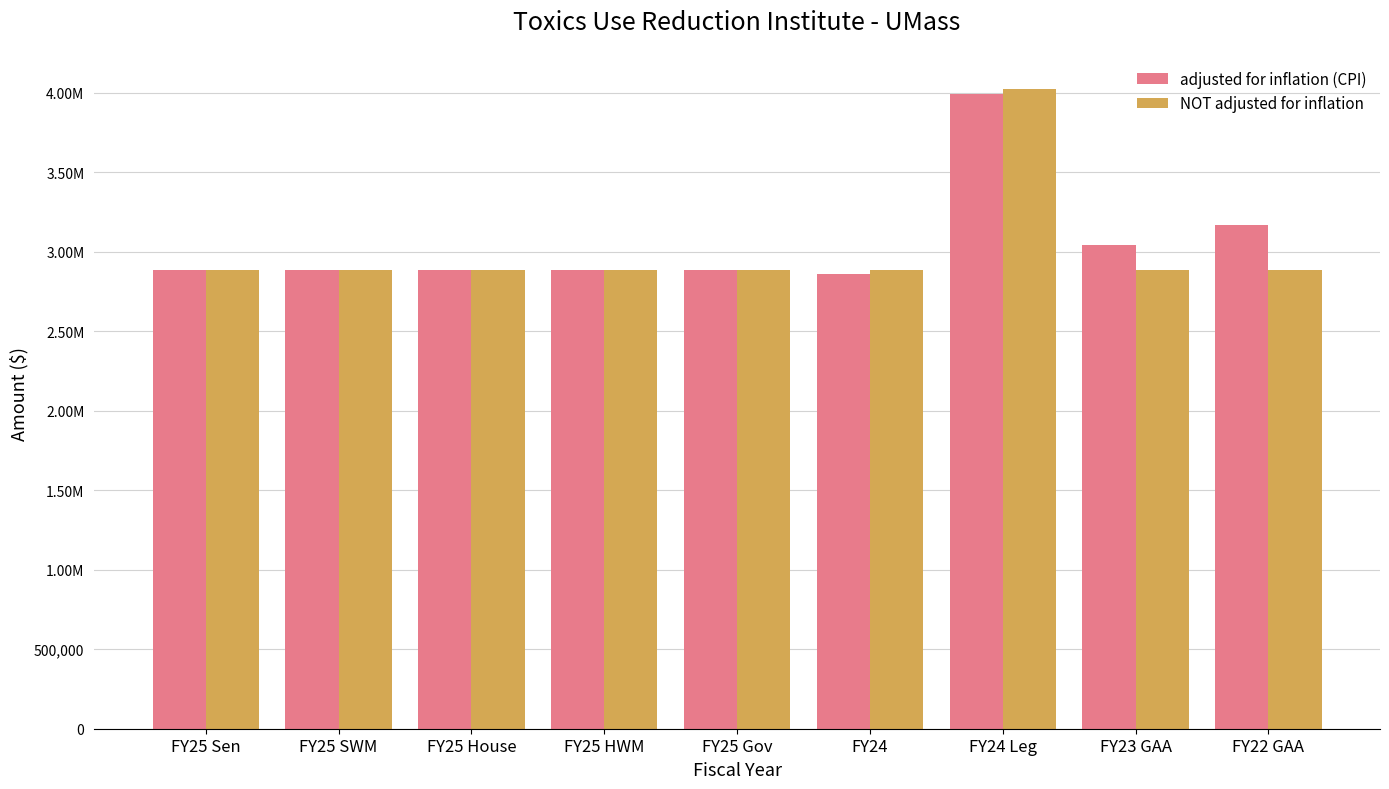

Does the chart contain stacked bars?

No